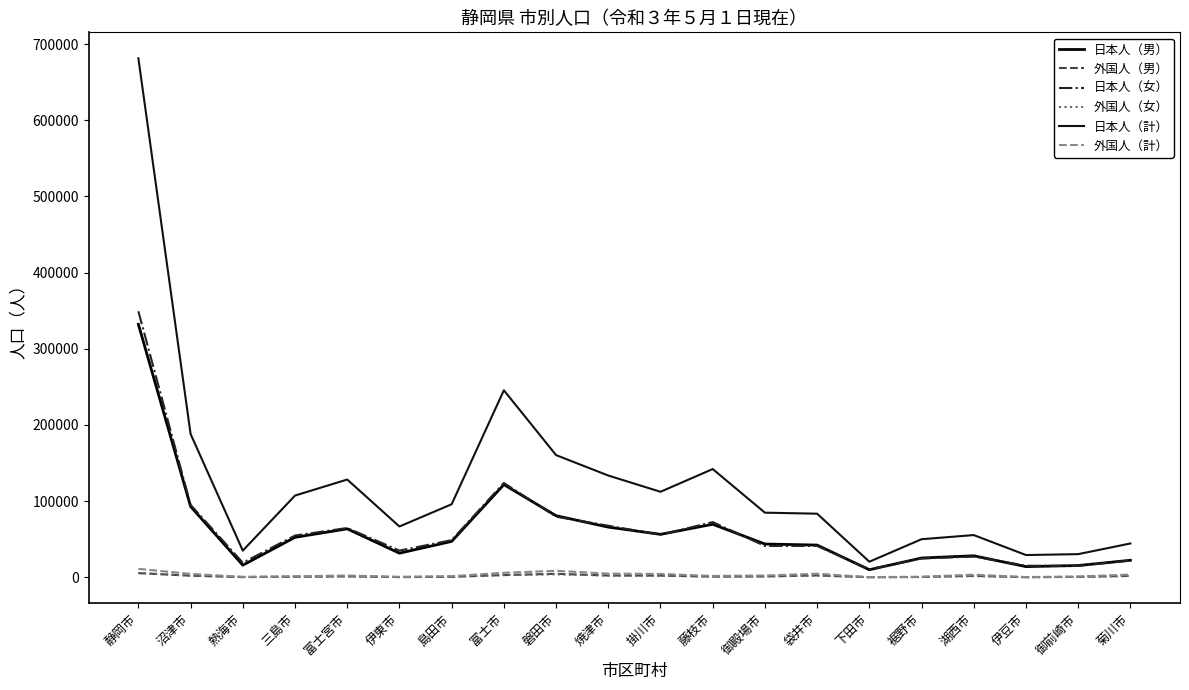

What position from the left is 富士宮市?

5